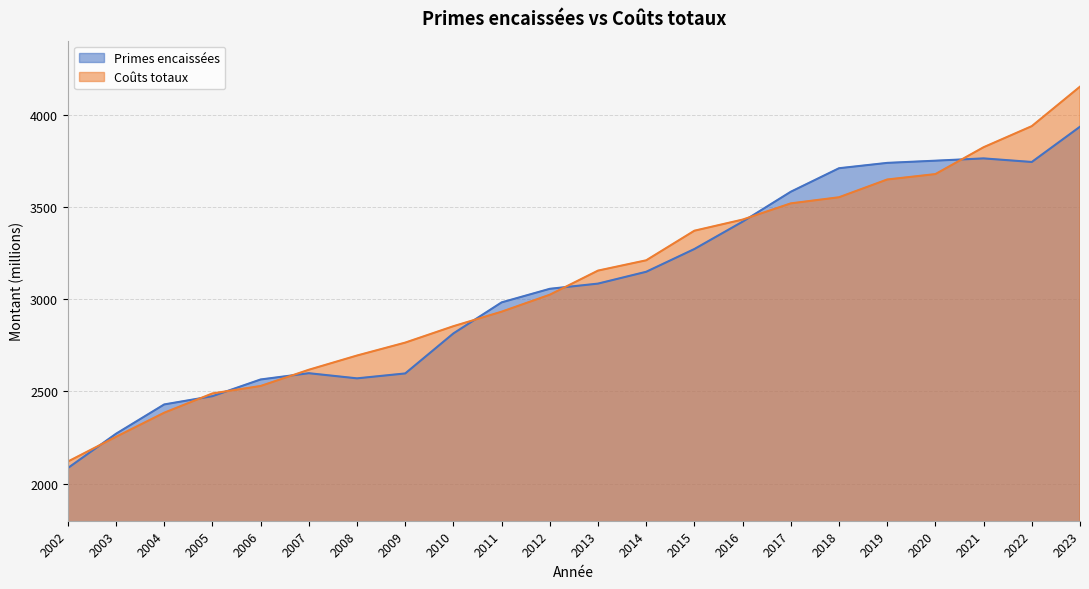

What is the total value across all series at 2011?

5914.7